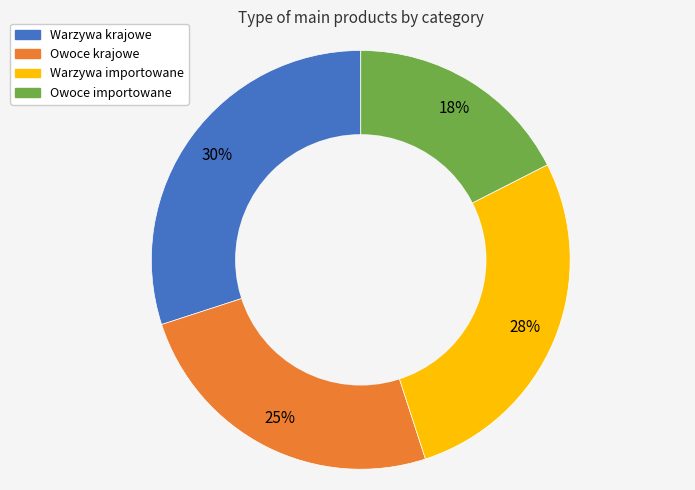

Is there any slice that represents more than half of the pie?

No